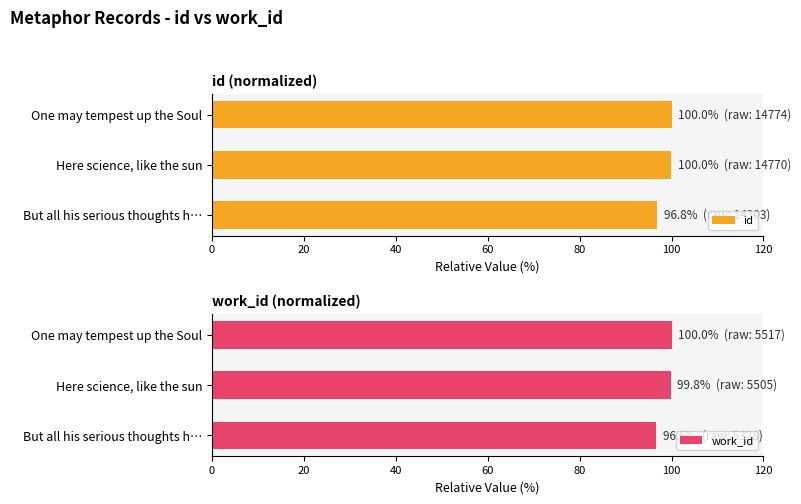

What is the value of the id bar at the 2nd from the left?

100.0